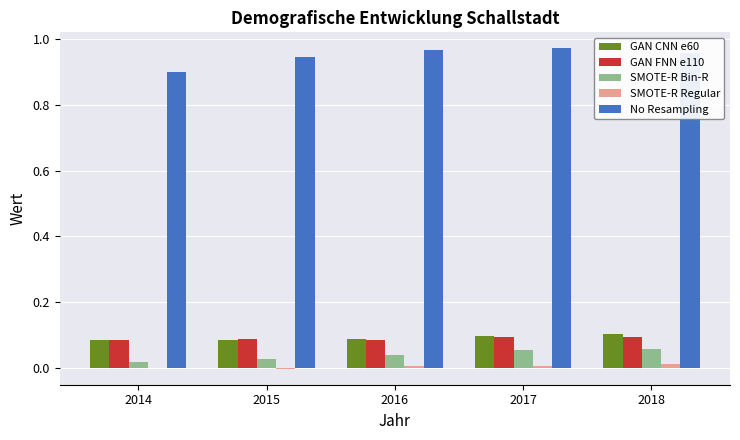

Are the bars grouped side by side (vs. stacked)?

Yes